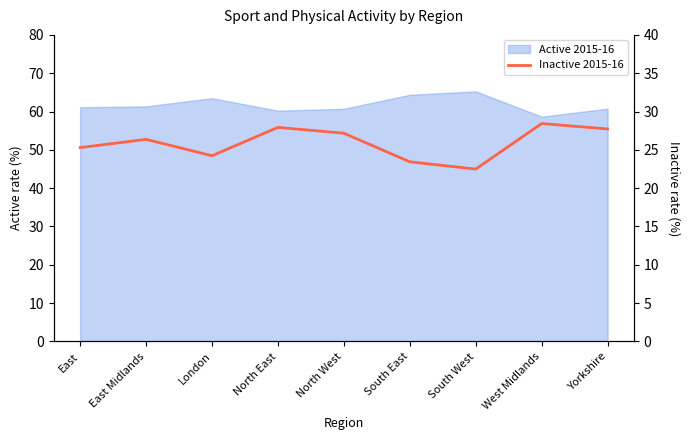

What is the difference between the maximum and minimum values?

5.9